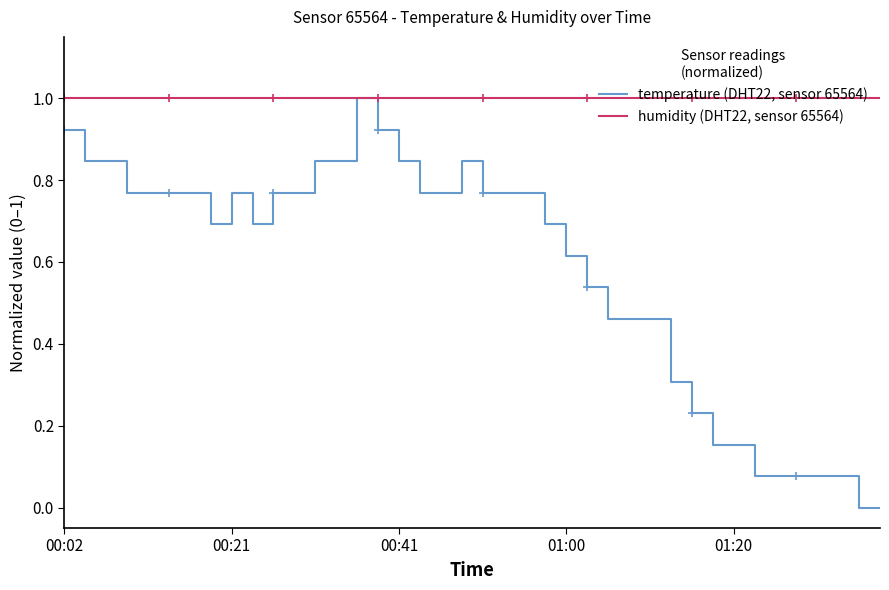

Rank the series by their average value, from lowest to highest.

temperature (DHT22, sensor 65564), humidity (DHT22, sensor 65564)